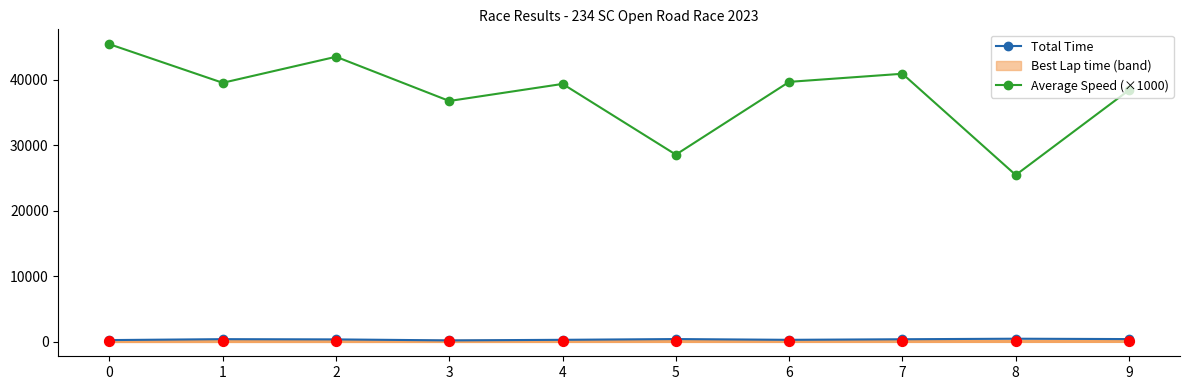

Is the value of Average Speed (×1000) at 3 greater than the value of Total Time at 1?

Yes